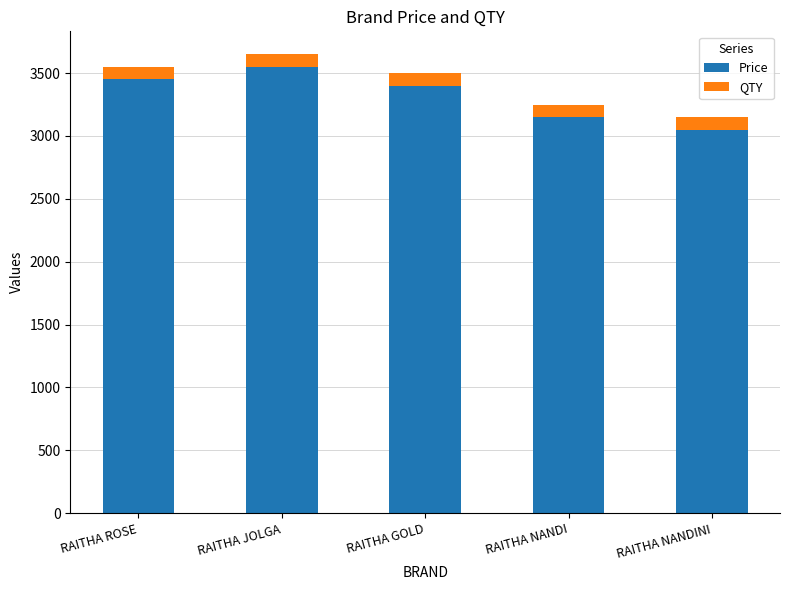

How many series are shown in this chart?

2